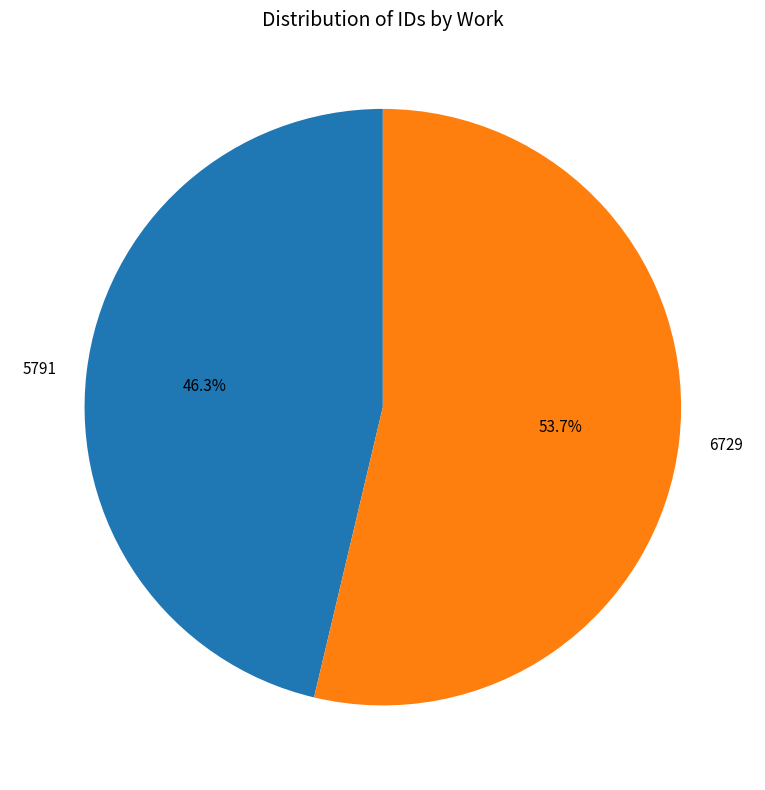

To the nearest percent, what portion does 6729 represent?

54%